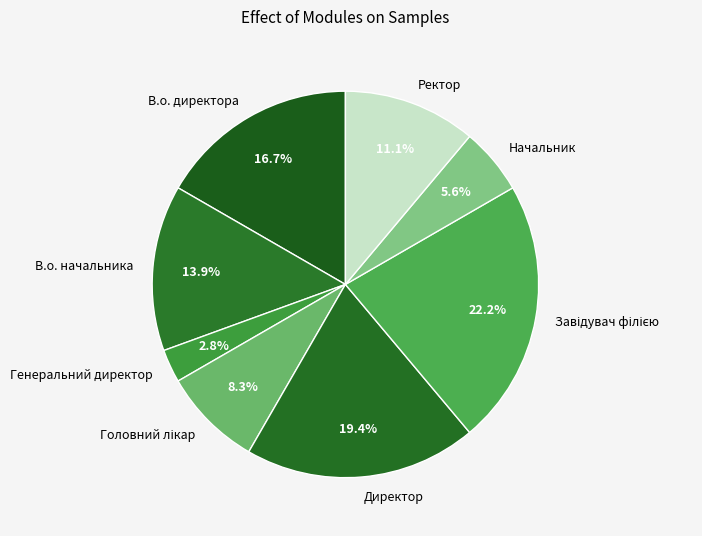

Is it true that Ректор is 1% of the pie?

False